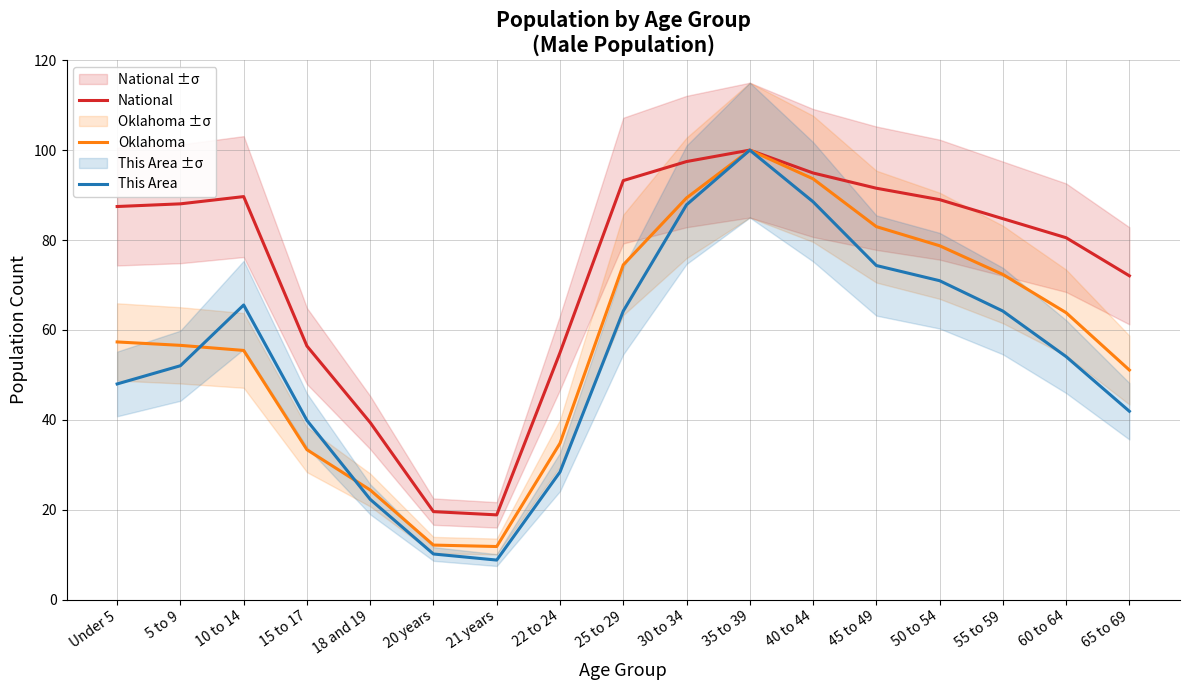

True or false: This Area has a value of 64.2 at 25 to 29.

True